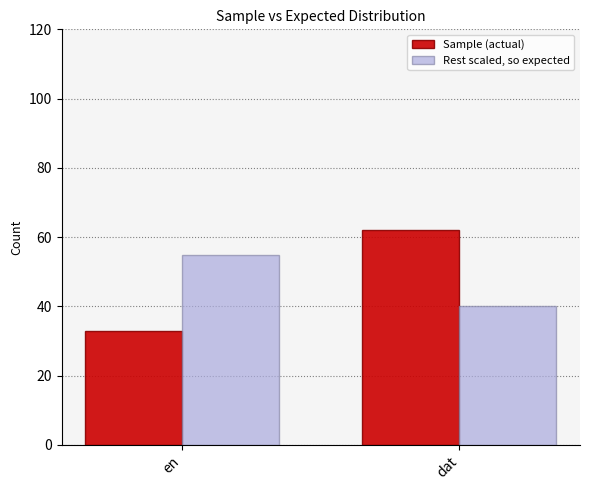

Reading left to right, list all the values displayed in this chart.

Sample (actual): 33.0	62.0
Rest scaled, so expected: 54.8	40.2